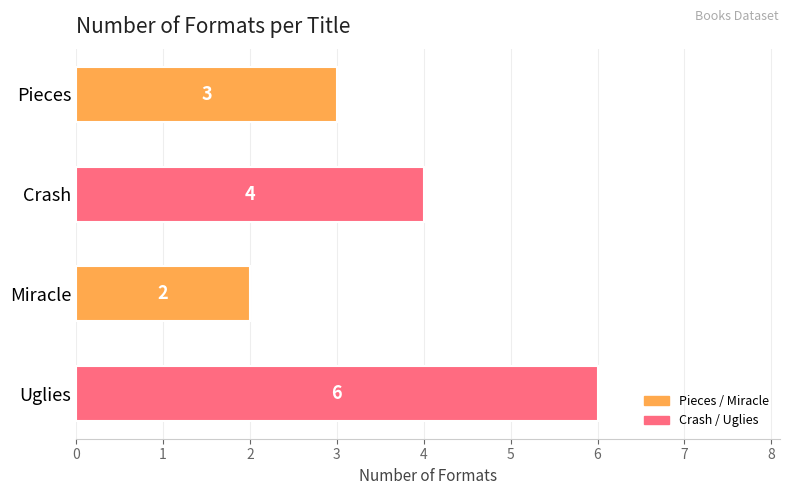

What is the smallest value displayed?

2